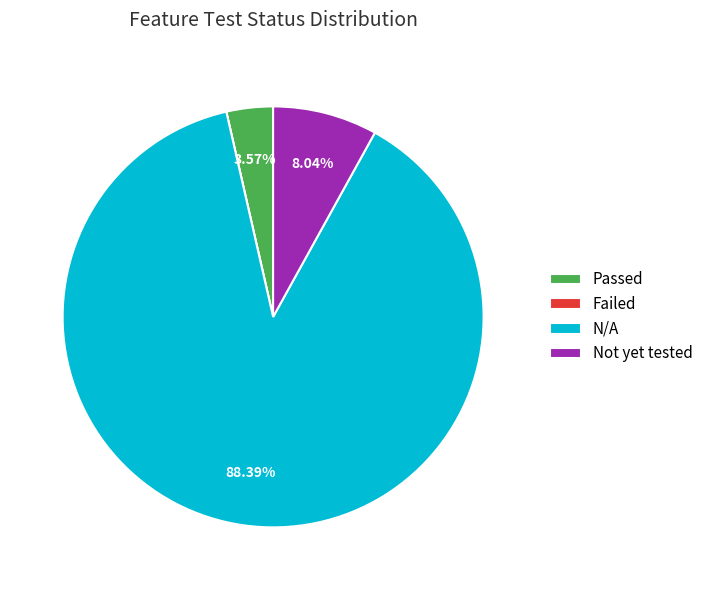

To the nearest percent, what is the difference between the largest and smallest slice percentages?

88%